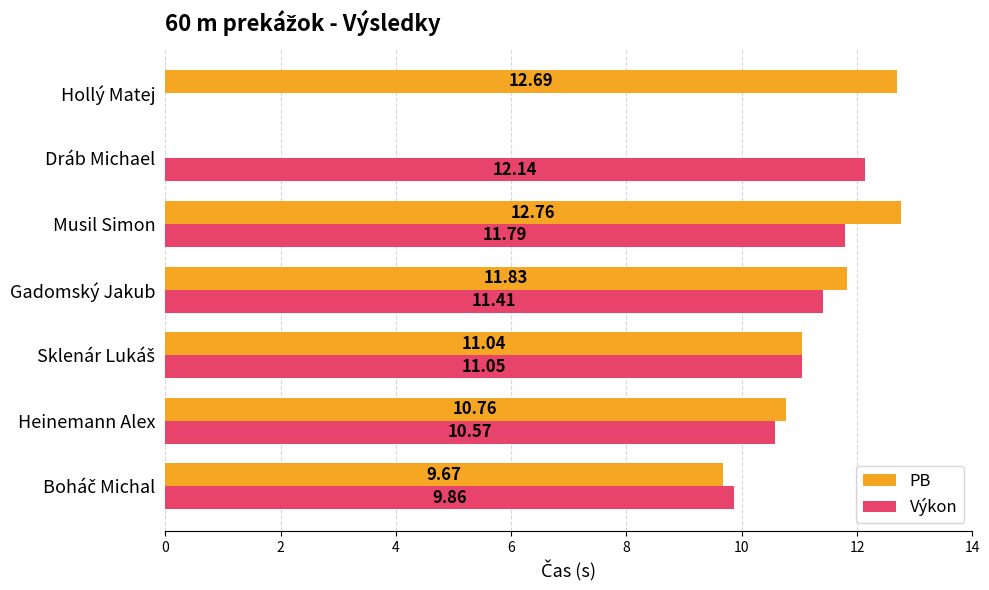

Between Musil Simon and Hollý Matej, which series saw the biggest shift?

Výkon